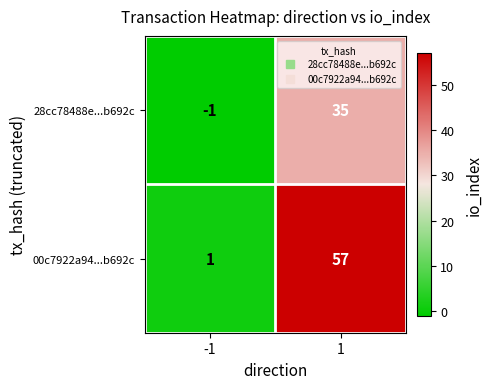

Which series has the widest spread of values?

00c7922a94...b692c